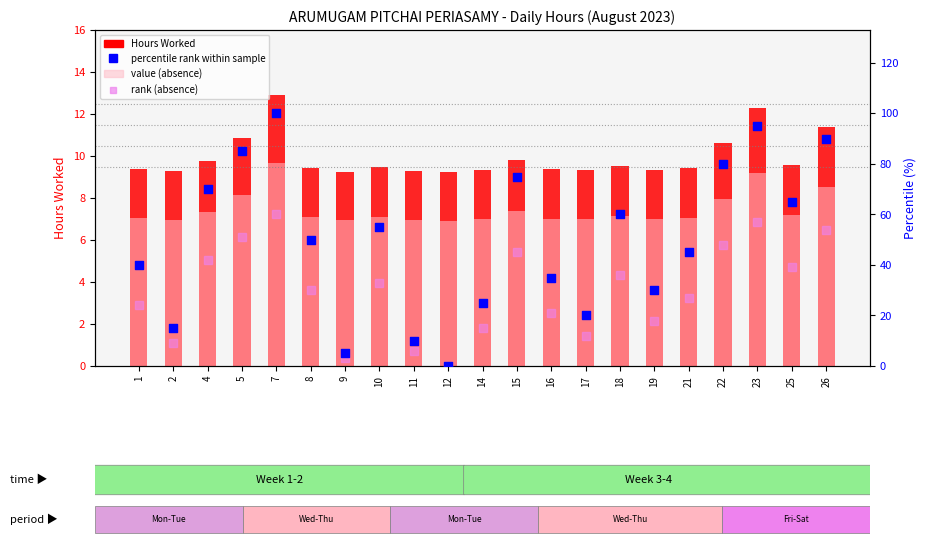

Is the value of value (absence) at 26 greater than the value of Hours Worked at 1?

No